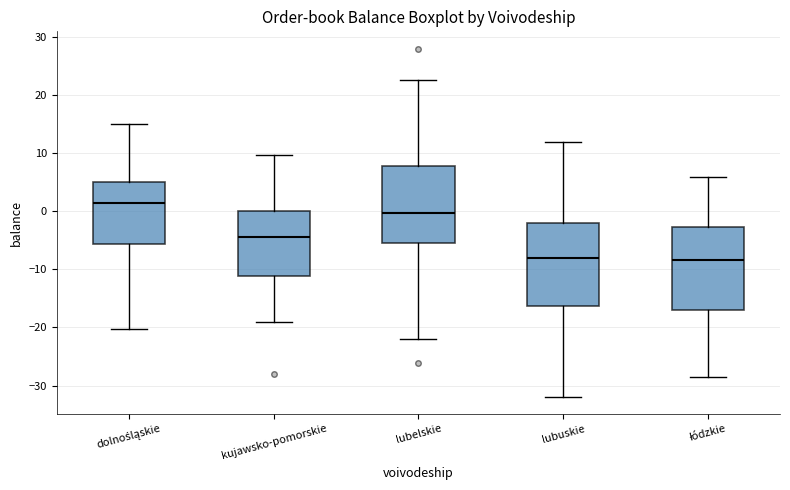

Where does the lower whisker of the box for dolnośląskie end on the y-axis? The values are not printed on the chart, so give them approximately, as read against the axis.

-20